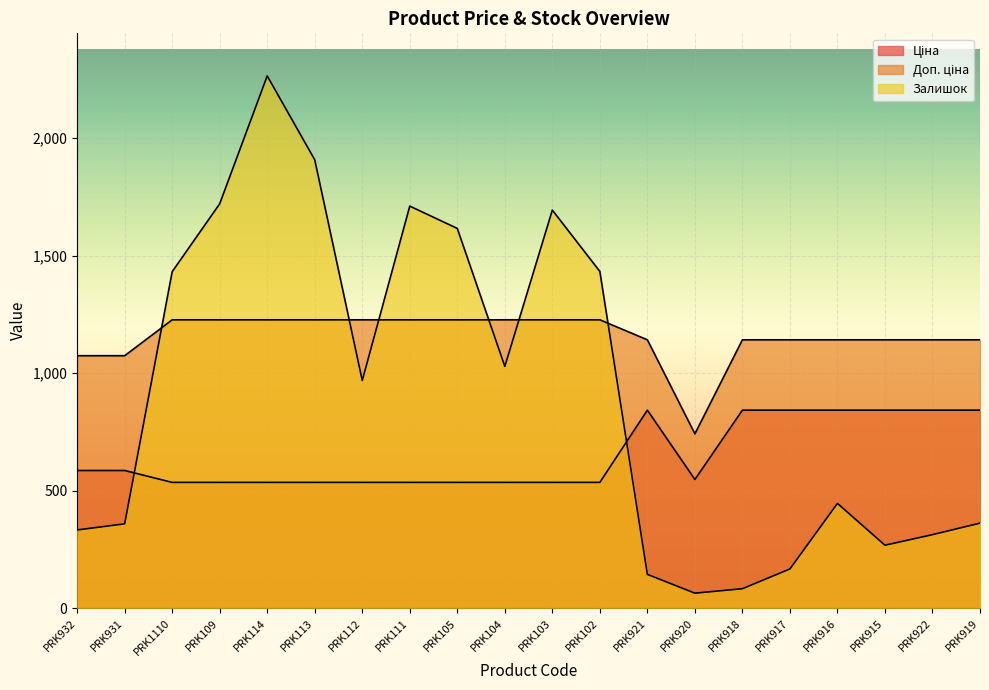

True or false: Доп. ціна and Ціна intersect in this chart.

False